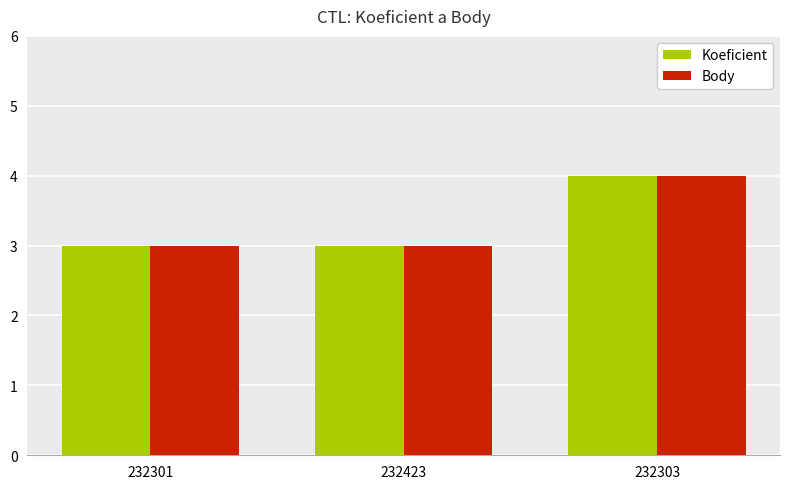

What is the difference between the Body values at 232301 and 232303?

1